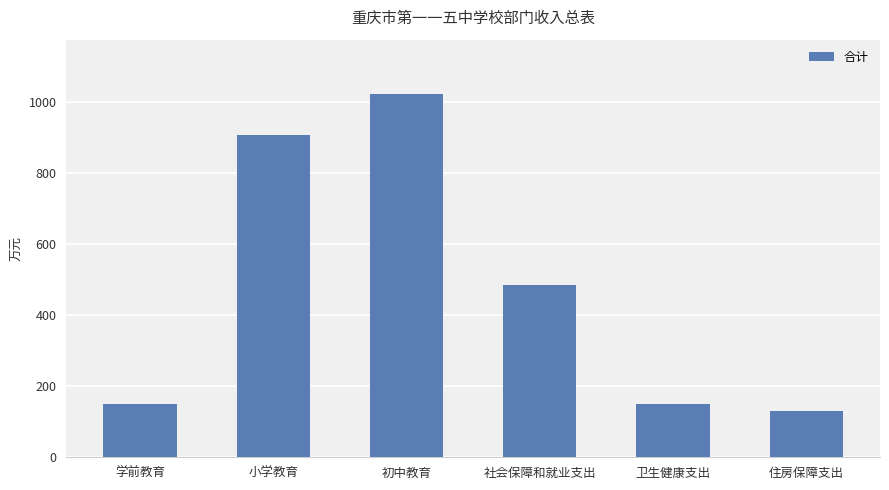

At which label does the data first exceed 485?

小学教育